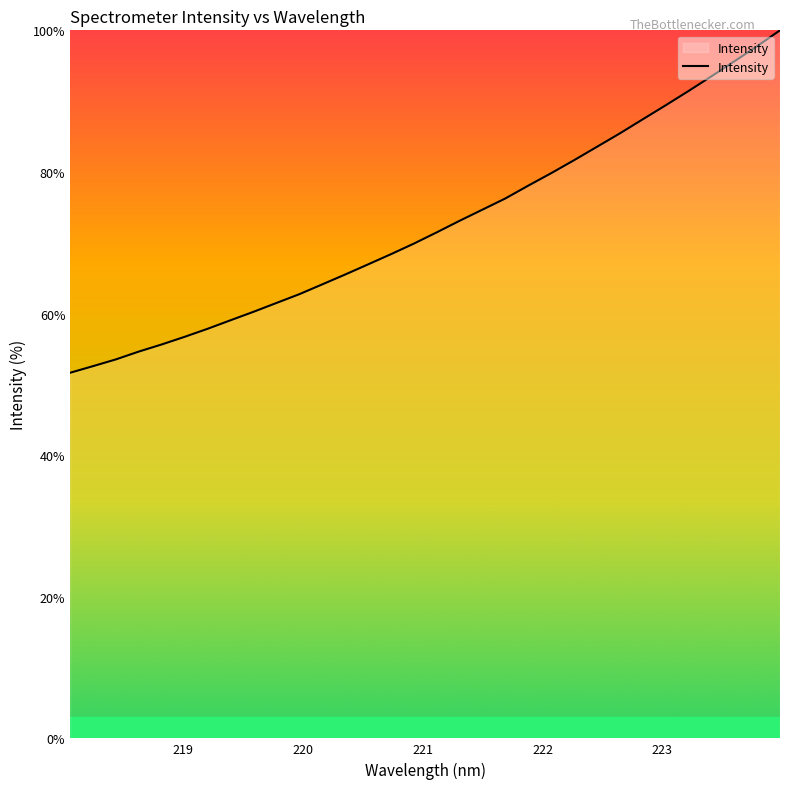

True or false: there are more than 1 points higher than both neighbors.

False